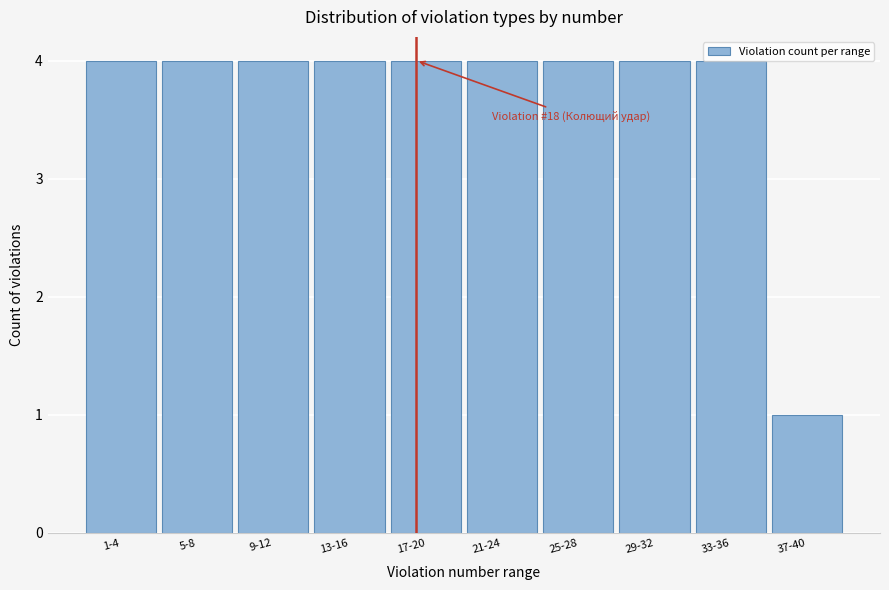

At which label is the value closest to 2?

37-40